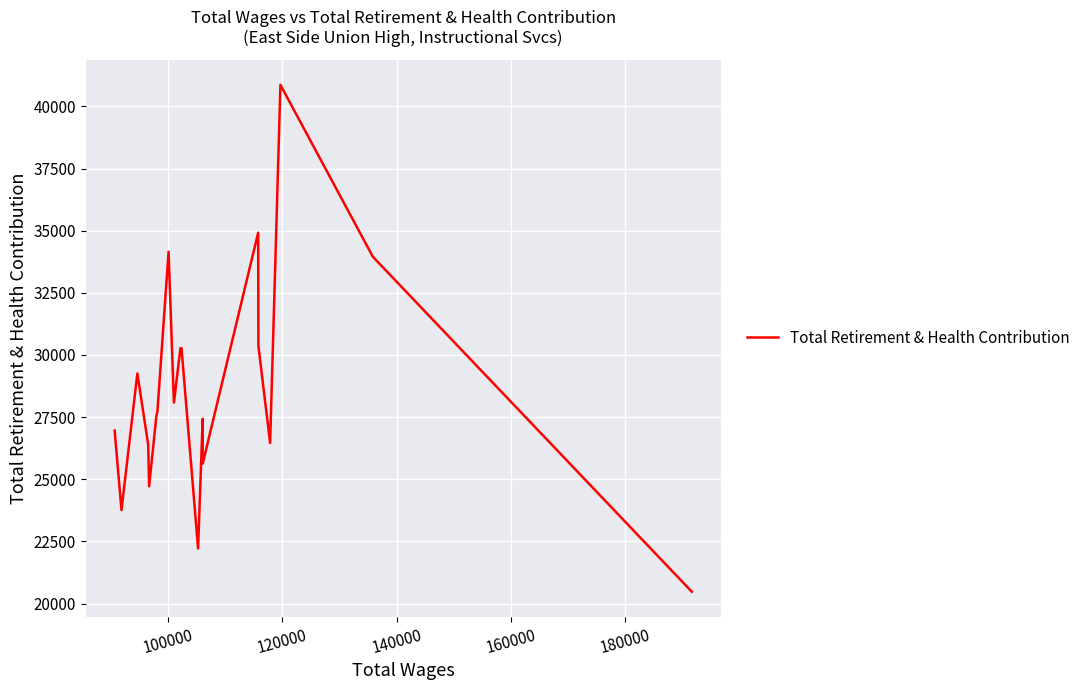

What is the difference between the maximum and minimum values?

20390